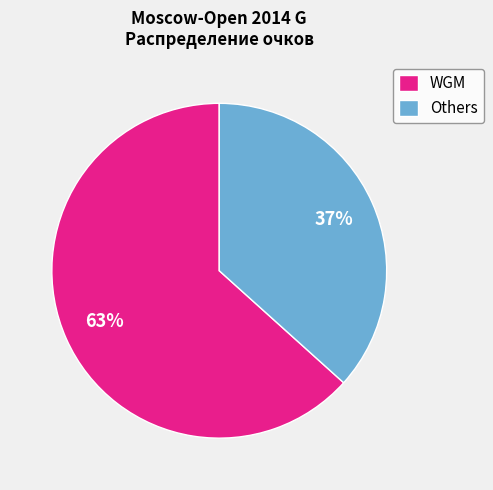

Which slice is the smallest?

Others